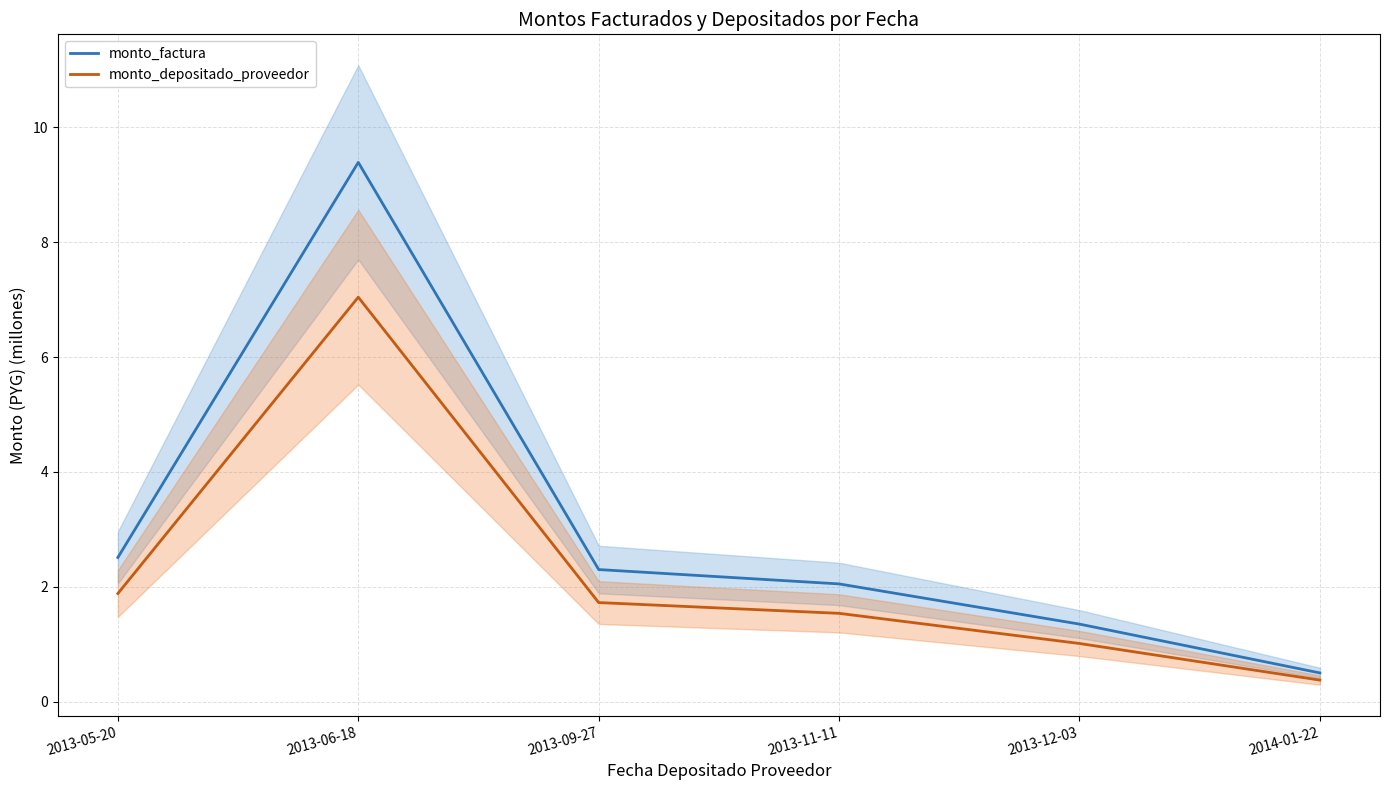

Reading left to right, transcribe all the data shown in this chart.

monto_factura: 2013-05-20=2.5	2013-06-18=9.4	2013-09-27=2.3	2013-11-11=2.0	2013-12-03=1.4	2014-01-22=0.5
monto_depositado_proveedor: 2013-05-20=1.9	2013-06-18=7.0	2013-09-27=1.7	2013-11-11=1.5	2013-12-03=1.0	2014-01-22=0.4